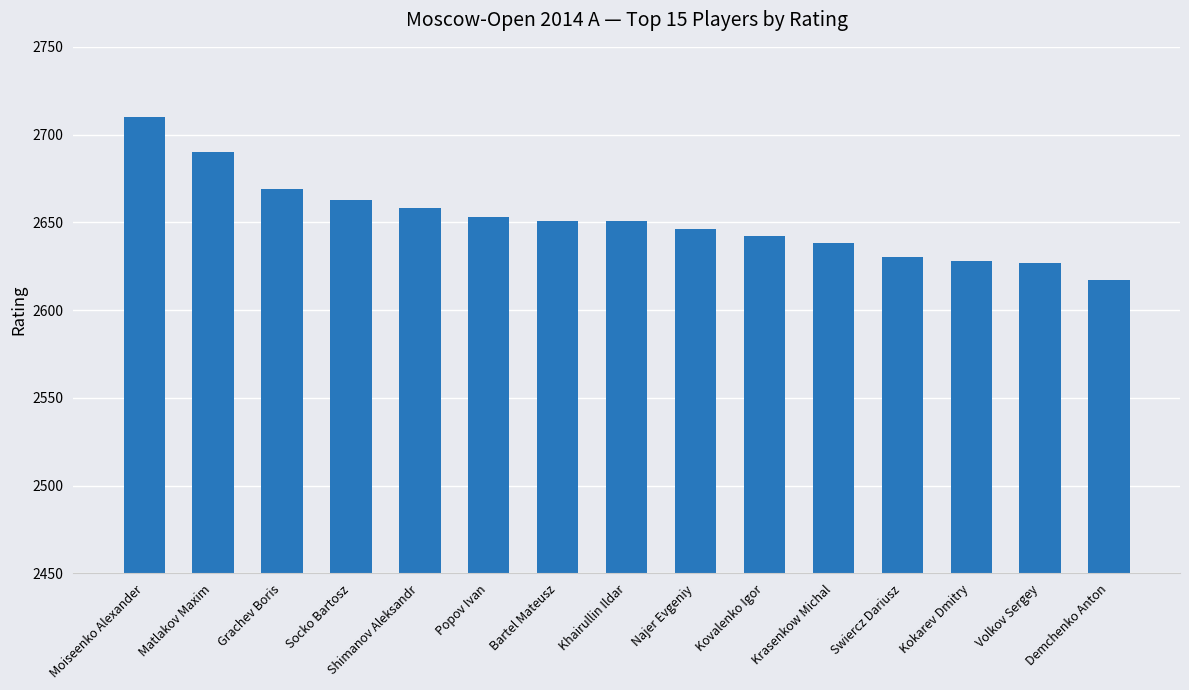

What is the value of the 6th bar from the left?

2653